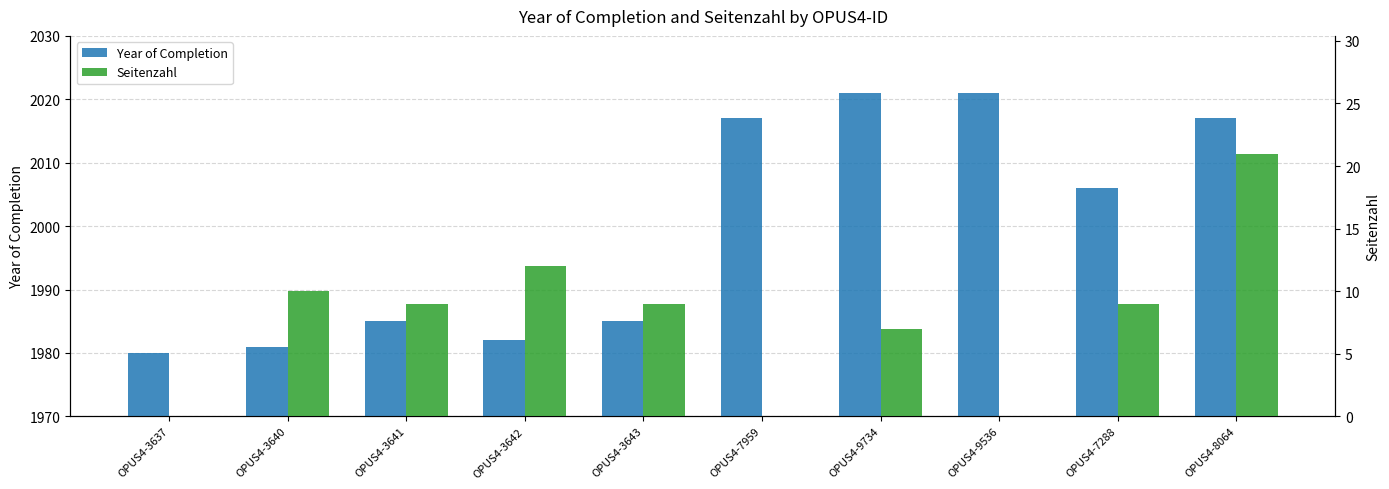

What is the total value across all series at OPUS4-9536?

2021